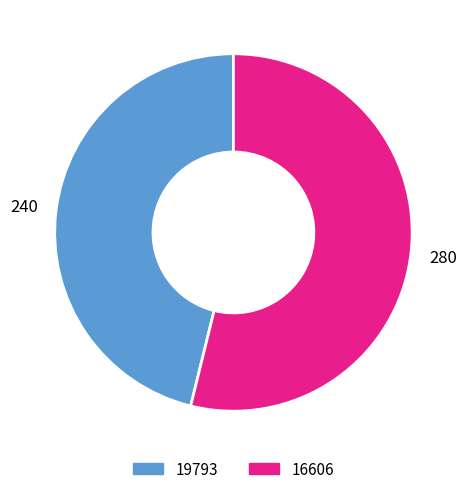

Does 16606 account for over 50% of the chart?

Yes